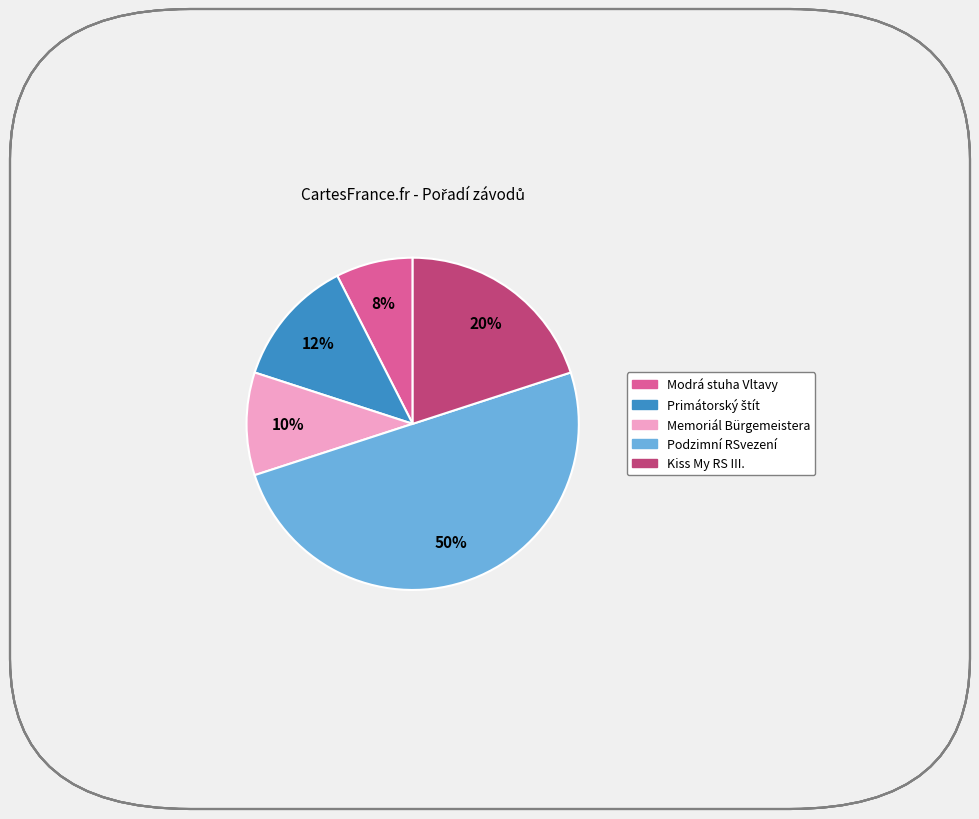

To the nearest percent, what is the difference between the Memoriál Bürgemeistera and Podzimní RSvezení slice percentages?

40%